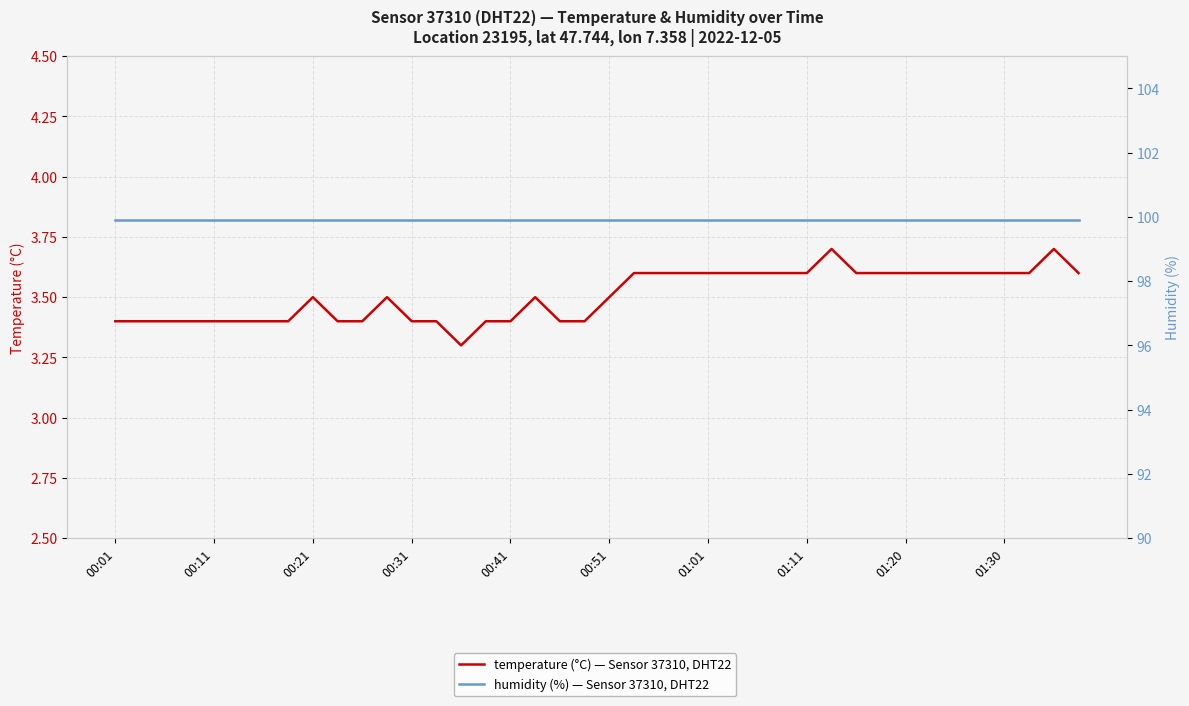

Which series changed the most between 10 and 14?

temperature (°C) — Sensor 37310, DHT22